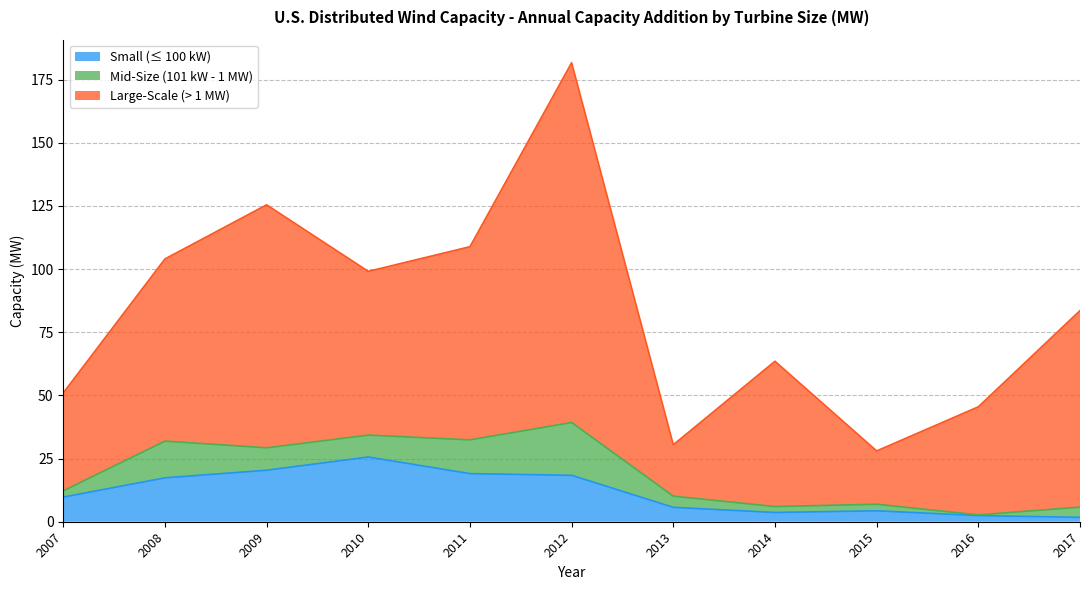

How many lines are shown in the chart?

3